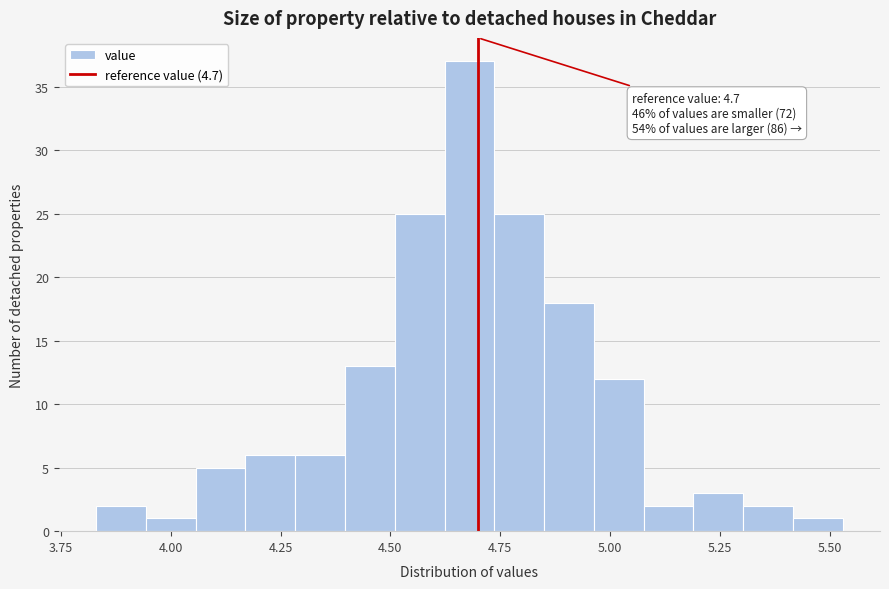

Around what value on the x-axis is the tallest bar? Give the approximate position of its centre, as read against the axis.

4.70